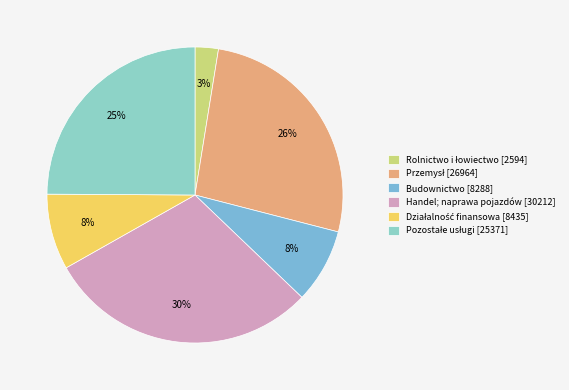

Which category has the smallest portion of the pie?

Rolnictwo, leśnictwo, łowiectwo i rybactwo